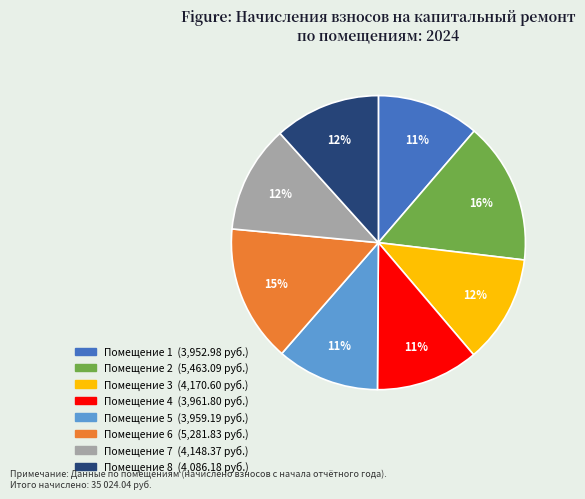

To the nearest percent, what is the average slice percentage?

12%